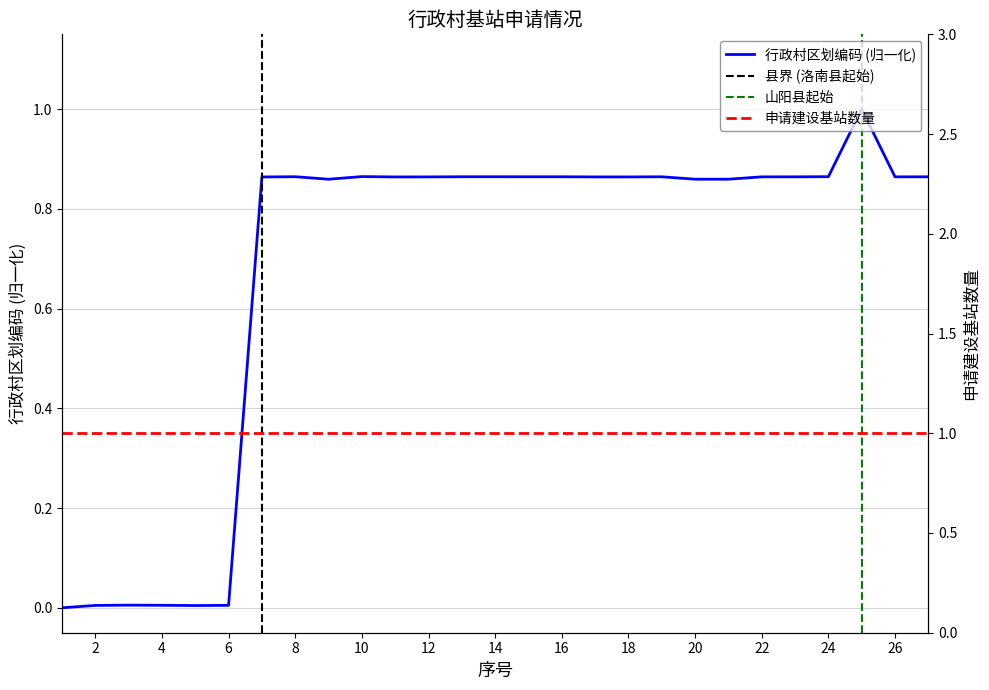

Is it true that the value at 24 is 0.9?

True